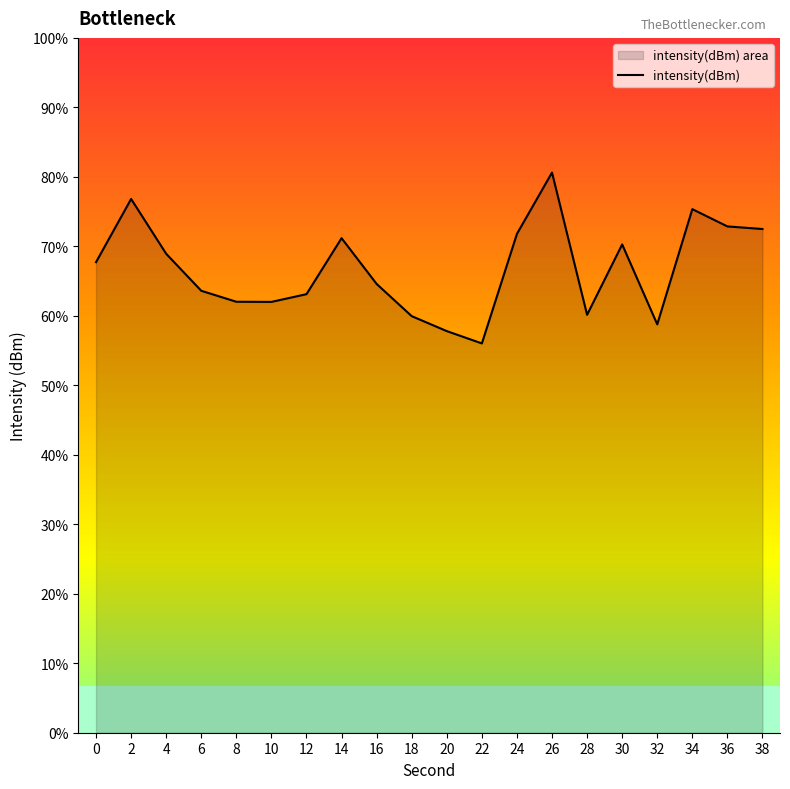

How many interior local valleys (lower than both neighbors) does the data have?

4